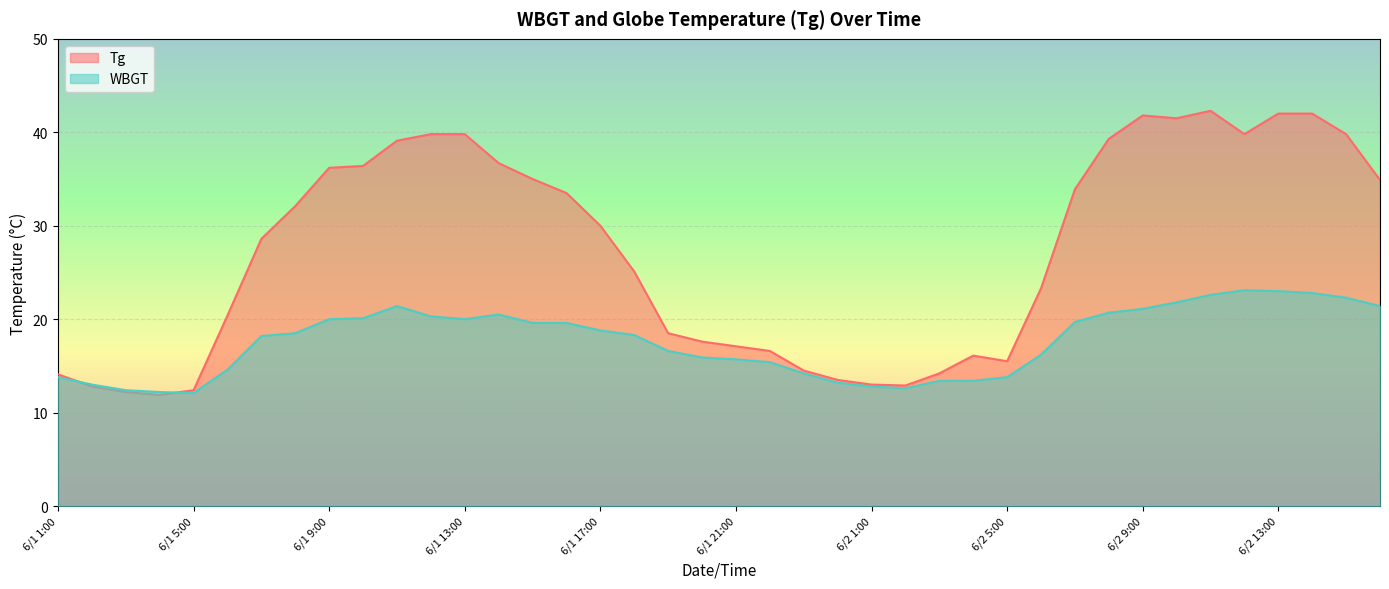

List the labels in order of WBGT value, smallest first.

6/1 5:00, 6/1 4:00, 6/1 3:00, 6/2 2:00, 6/2 1:00, 6/1 2:00, 6/1 24:00, 6/2 3:00, 6/2 4:00, 6/1 1:00, 6/2 5:00, 6/1 23:00, 6/1 6:00, 6/1 22:00, 6/1 21:00, 6/1 20:00, 6/2 6:00, 6/1 19:00, 6/1 7:00, 6/1 18:00, 6/1 8:00, 6/1 17:00, 6/1 15:00, 6/1 16:00, 6/2 7:00, 6/1 9:00, 6/1 13:00, 6/1 10:00, 6/1 12:00, 6/1 14:00, 6/2 8:00, 6/2 9:00, 6/1 11:00, 6/2 16:00, 6/2 10:00, 6/2 15:00, 6/2 11:00, 6/2 14:00, 6/2 13:00, 6/2 12:00